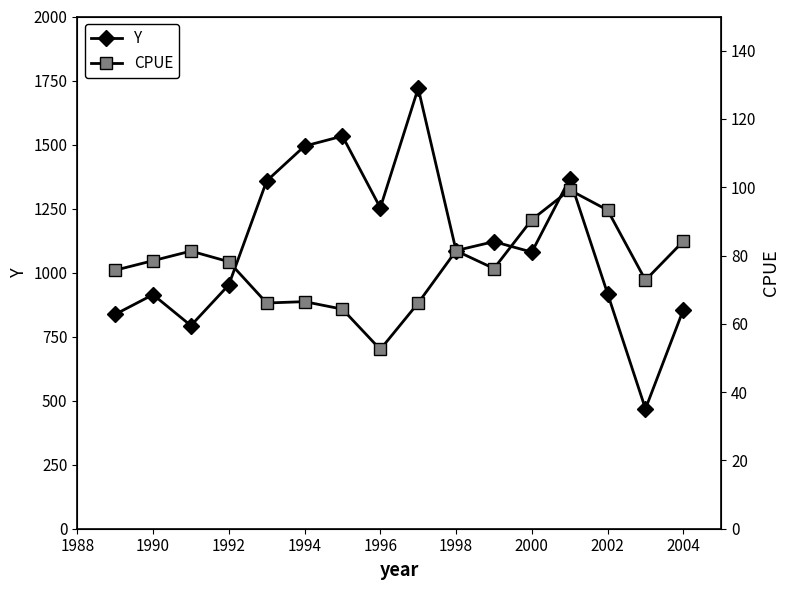

What is the lowest value of the Y series?

468